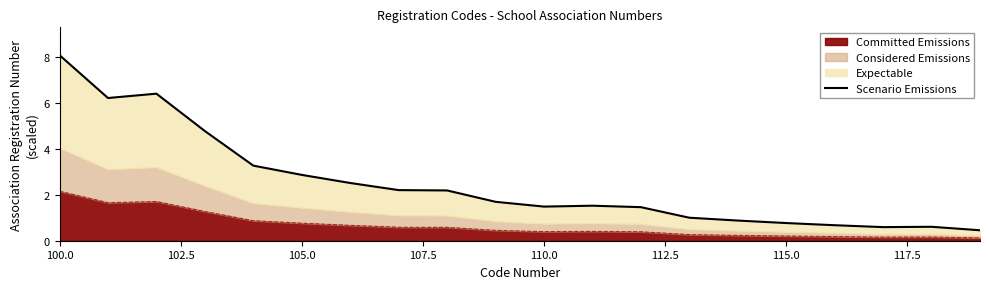

Where does the data first go above 1?

100.0